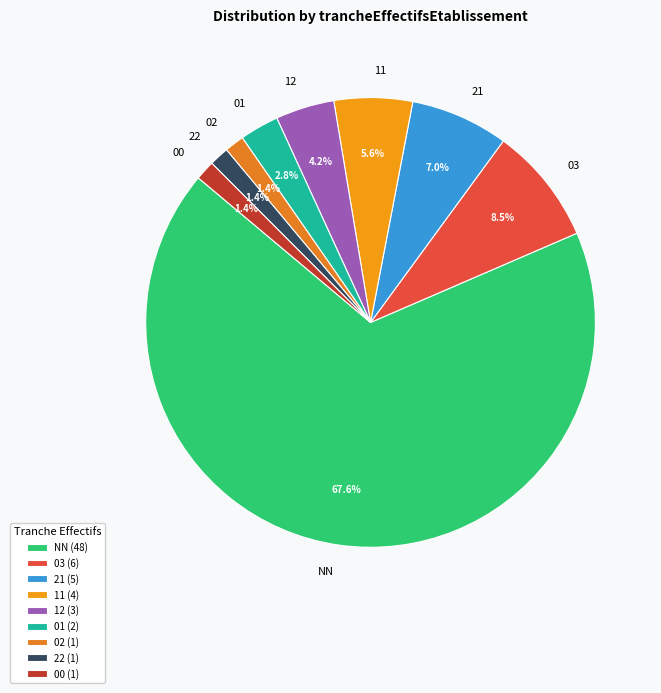

Does NN represent more than half of the total?

Yes